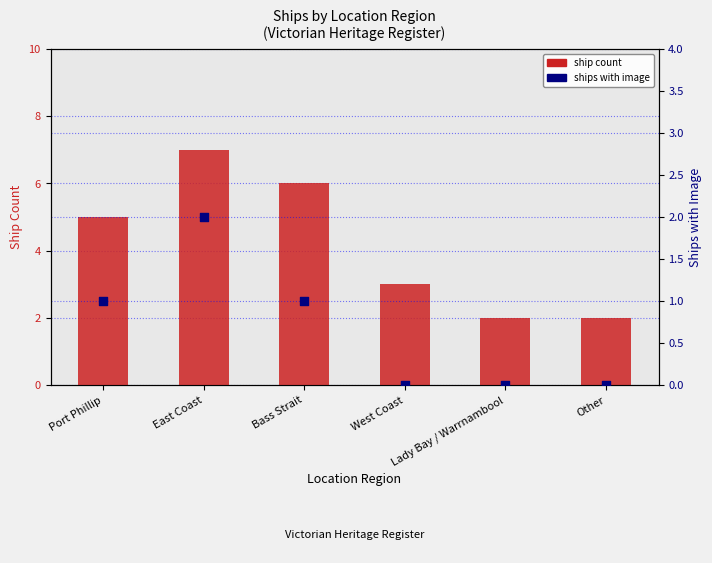

What are all the series names shown in the legend?

ship count, ships with image